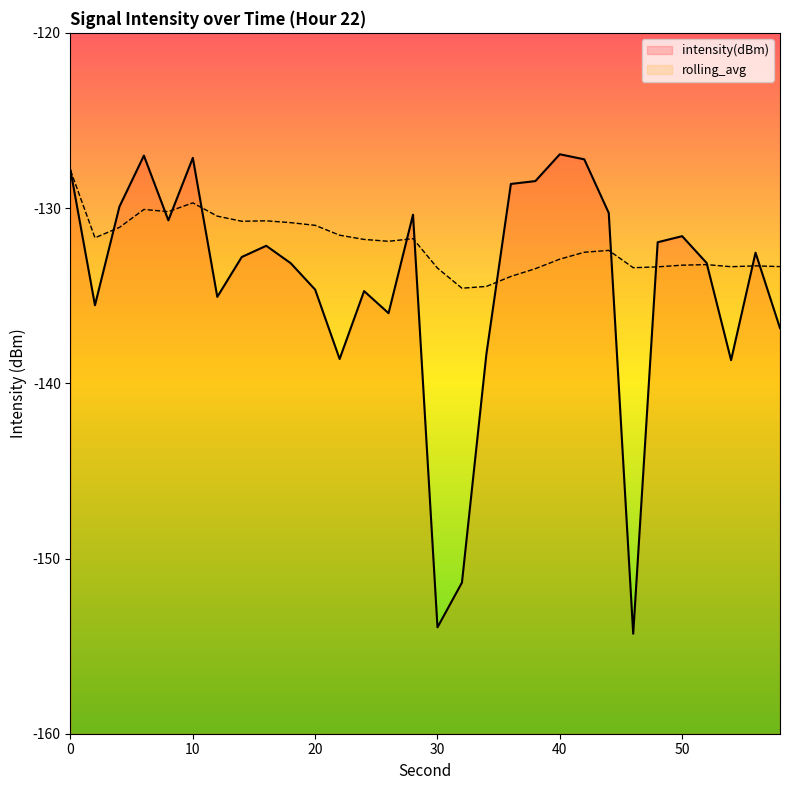

What are all the series names shown in the legend?

intensity(dBm), rolling_avg